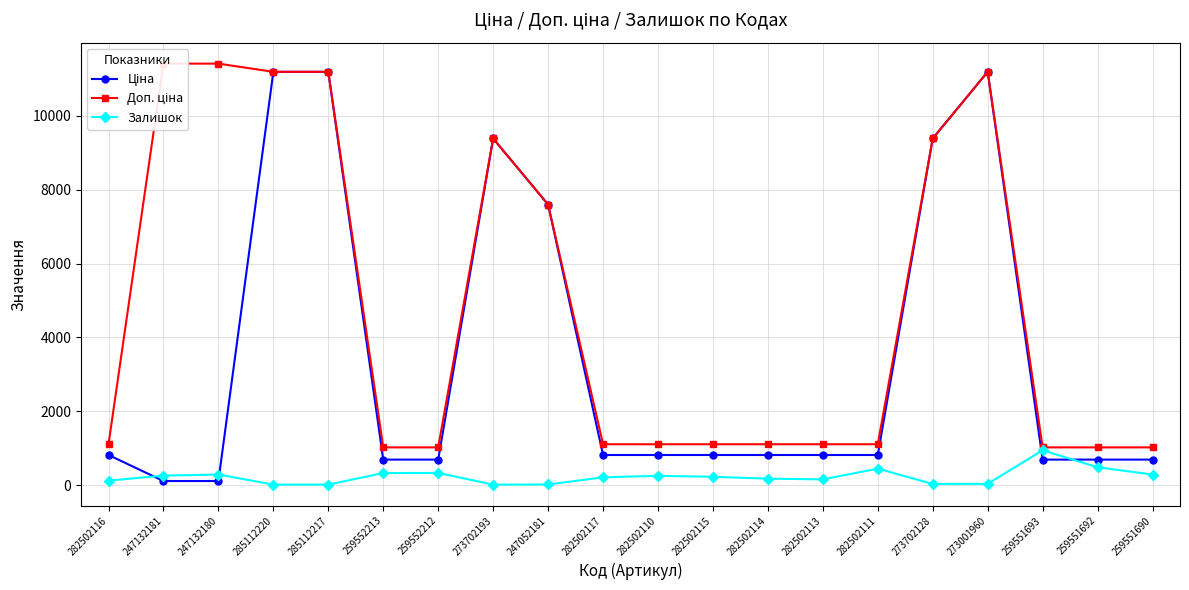

Reading left to right, list all the values displayed in this chart.

Ціна: 282502116=818.5	247132181=114.1	247132180=114.1	285112220=11188.2	285112217=11188.2	259552213=693.7	259552212=693.7	273702193=9384.0	247052181=7596.5	282502117=818.5	282502110=818.5	282502115=818.5	282502114=818.5	282502113=818.5	282502111=818.5	273702128=9384.0	273001960=11188.2	259551693=693.7	259551692=693.7	259551690=693.7
Доп. ціна: 282502116=1109.2	247132181=11410.0	247132180=11410.0	285112220=11188.2	285112217=11188.2	259552213=1024.6	259552212=1024.6	273702193=9384.0	247052181=7596.5	282502117=1109.2	282502110=1109.2	282502115=1109.2	282502114=1109.2	282502113=1109.2	282502111=1109.2	273702128=9384.0	273001960=11188.2	259551693=1024.6	259551692=1024.6	259551690=1024.6
Залишок: 282502116=125.0	247132181=260.0	247132180=290.0	285112220=17.0	285112217=17.0	259552213=330.0	259552212=333.0	273702193=16.0	247052181=20.0	282502117=214.0	282502110=255.0	282502115=229.0	282502114=178.0	282502113=158.0	282502111=450.0	273702128=34.0	273001960=38.0	259551693=946.0	259551692=486.0	259551690=290.0